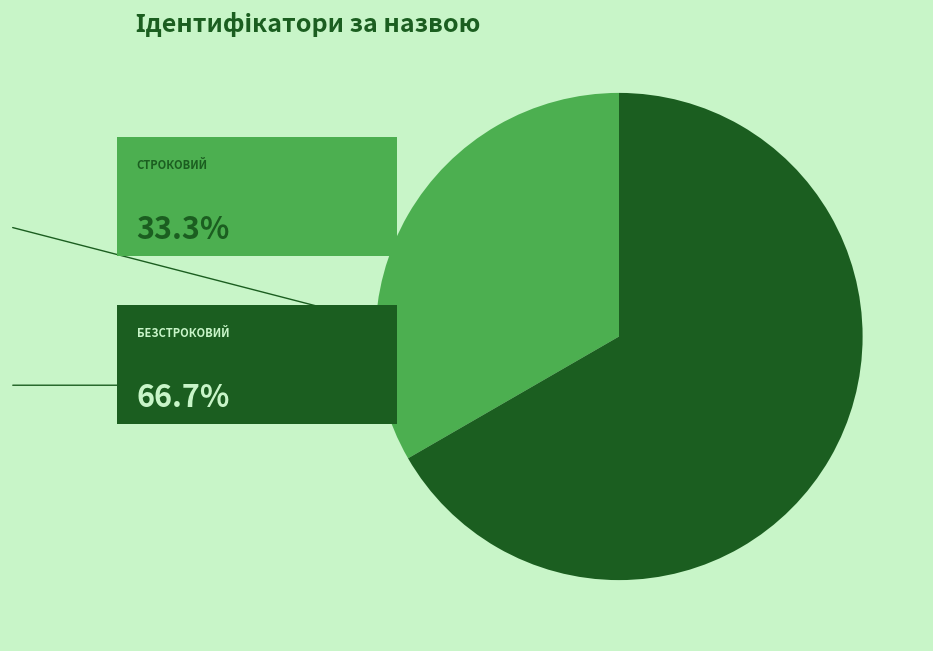

Does any single category account for the majority?

Yes